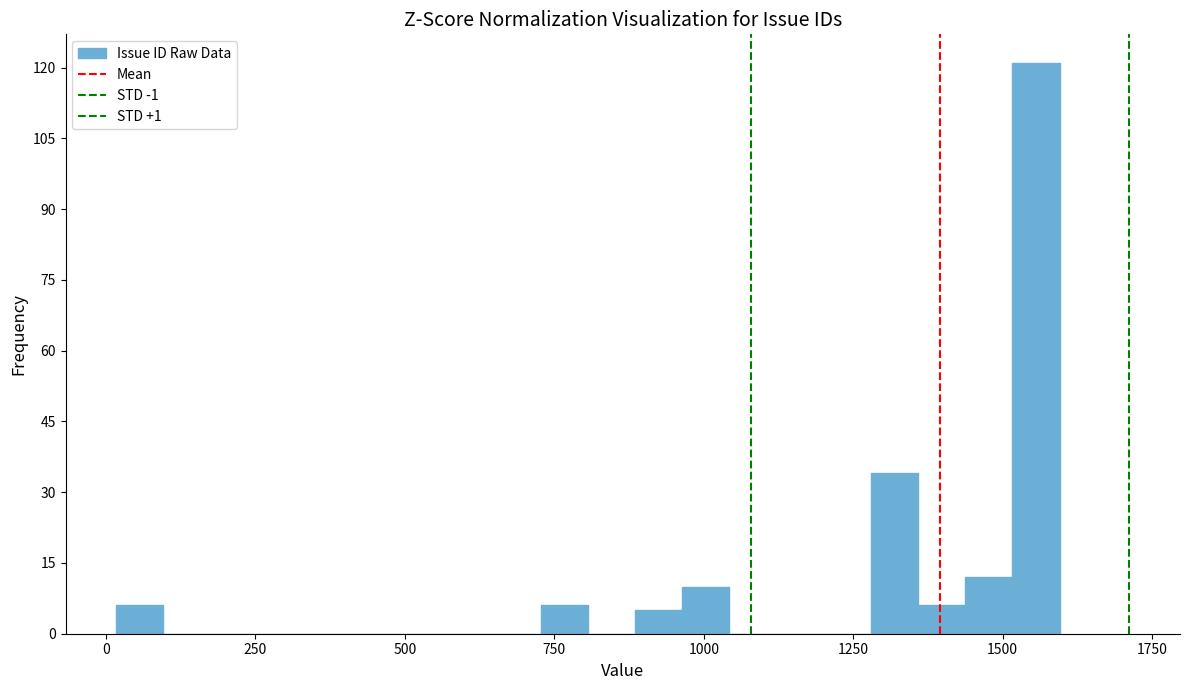

Around what value on the x-axis is the tallest bar? Give the approximate position of its centre, as read against the axis.

1550